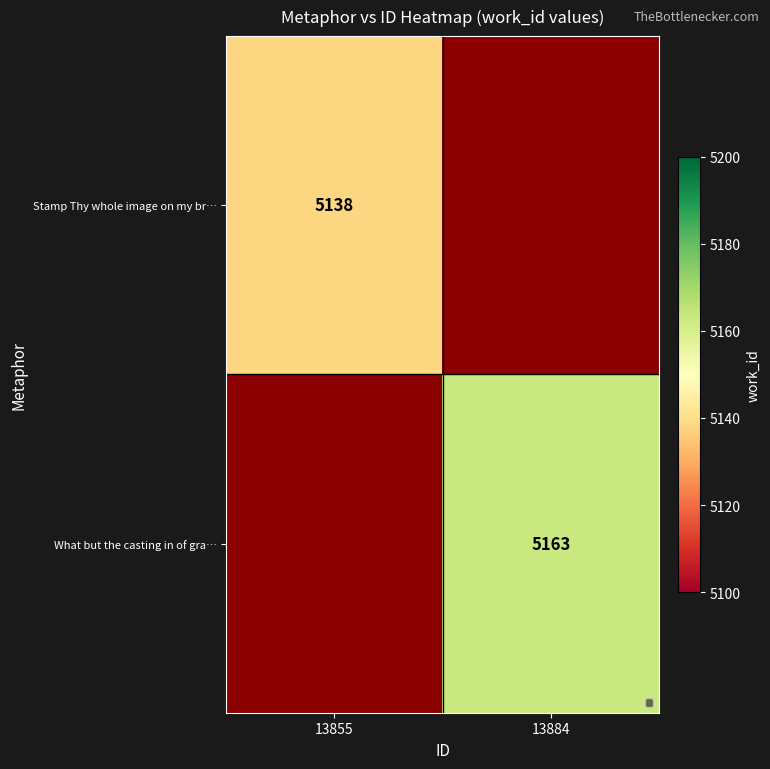

Count the number of data series in this chart.

2